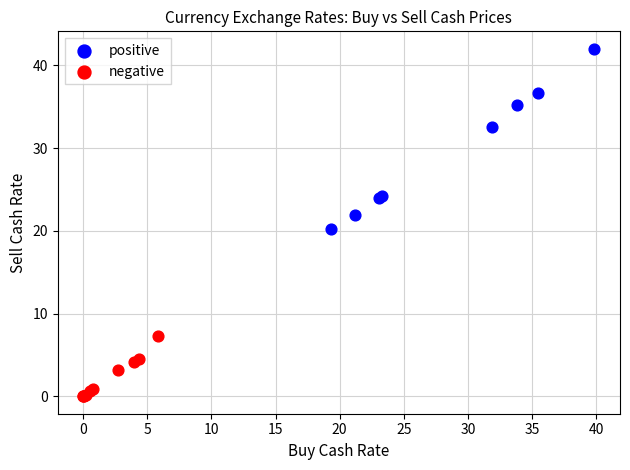

Which series contains the highest Y value?

positive